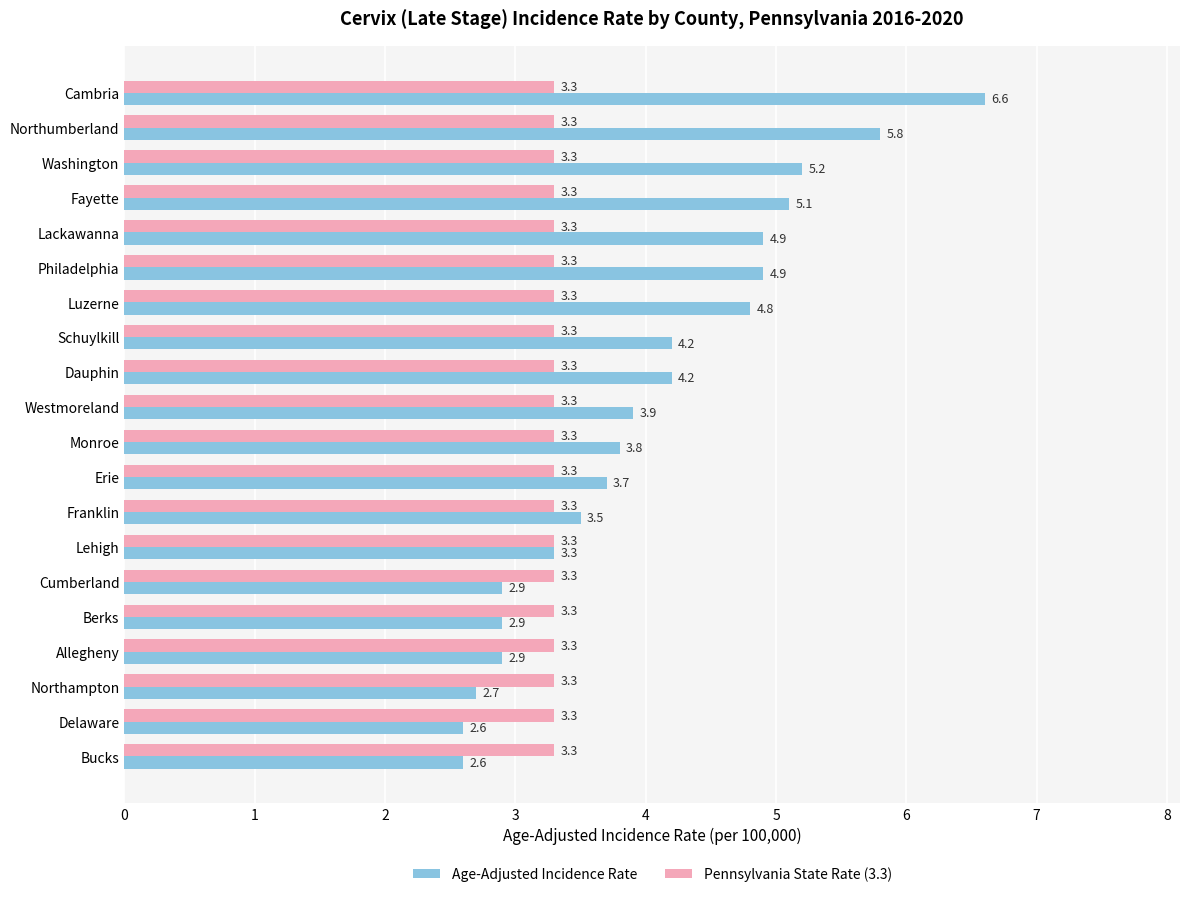

What is the sum of the Pennsylvania State Rate (3.3) values at Cumberland and Lackawanna?

6.6